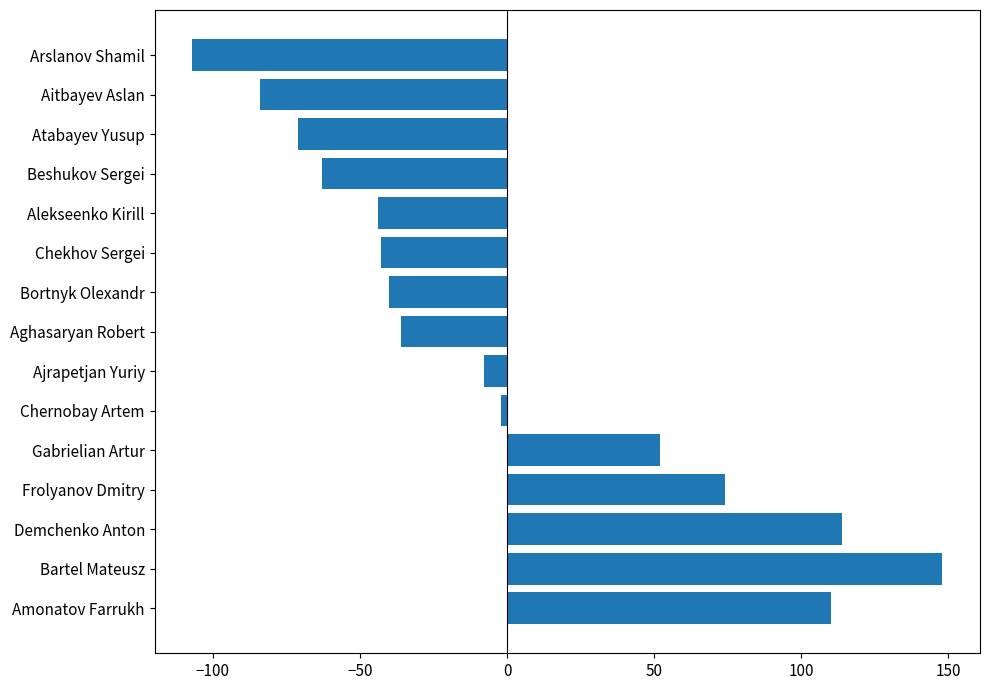

Does the chart contain stacked bars?

No